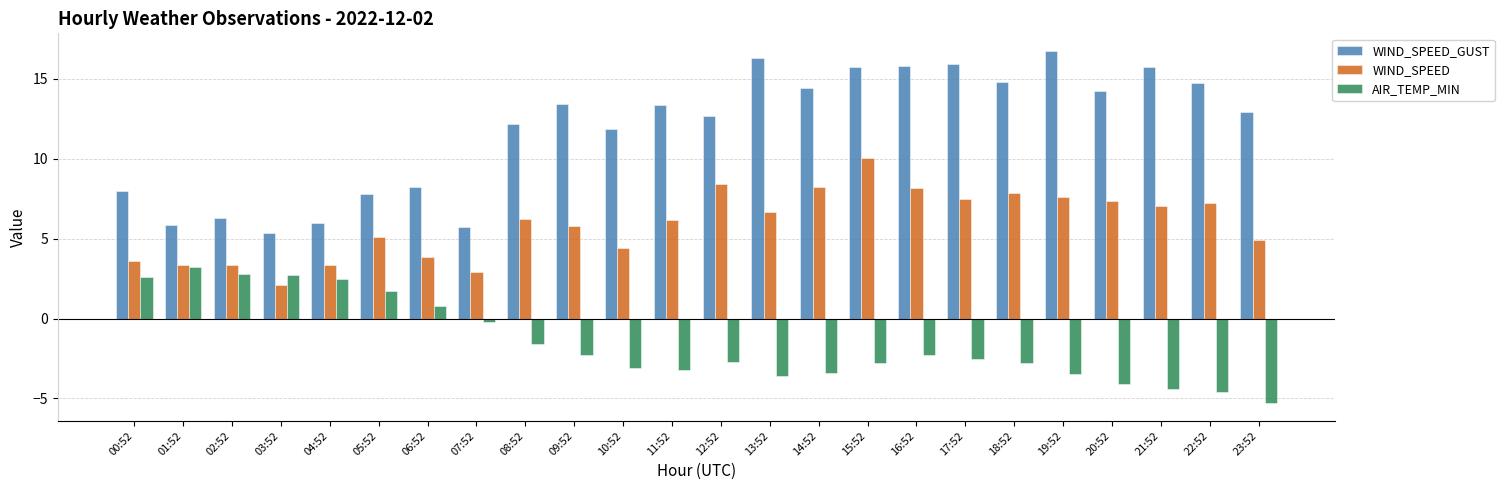

Where does the AIR_TEMP_MIN series first go above -2?

00:52